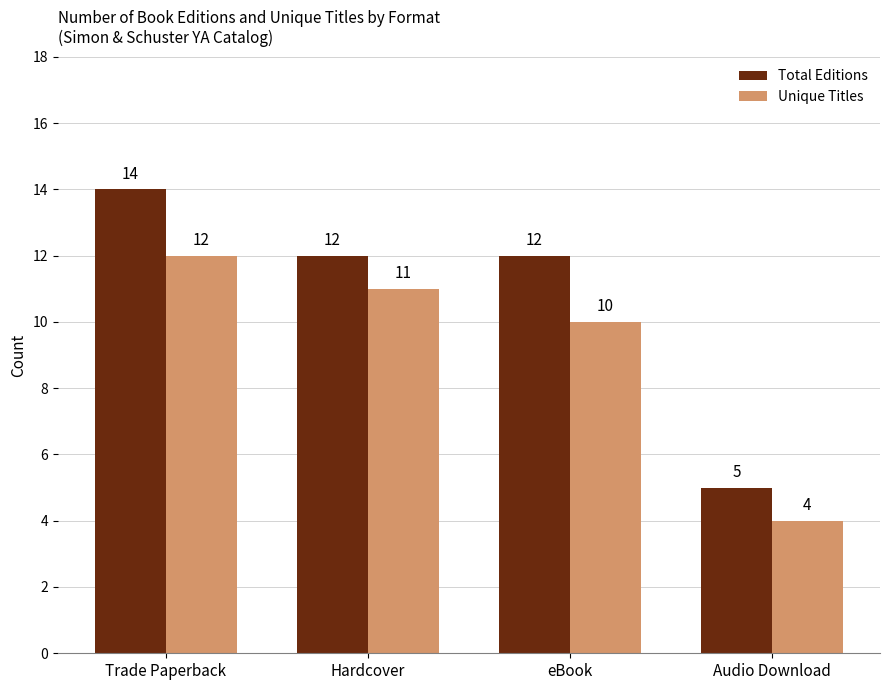

What is the label of the 4th bar from the left?

Audio Download